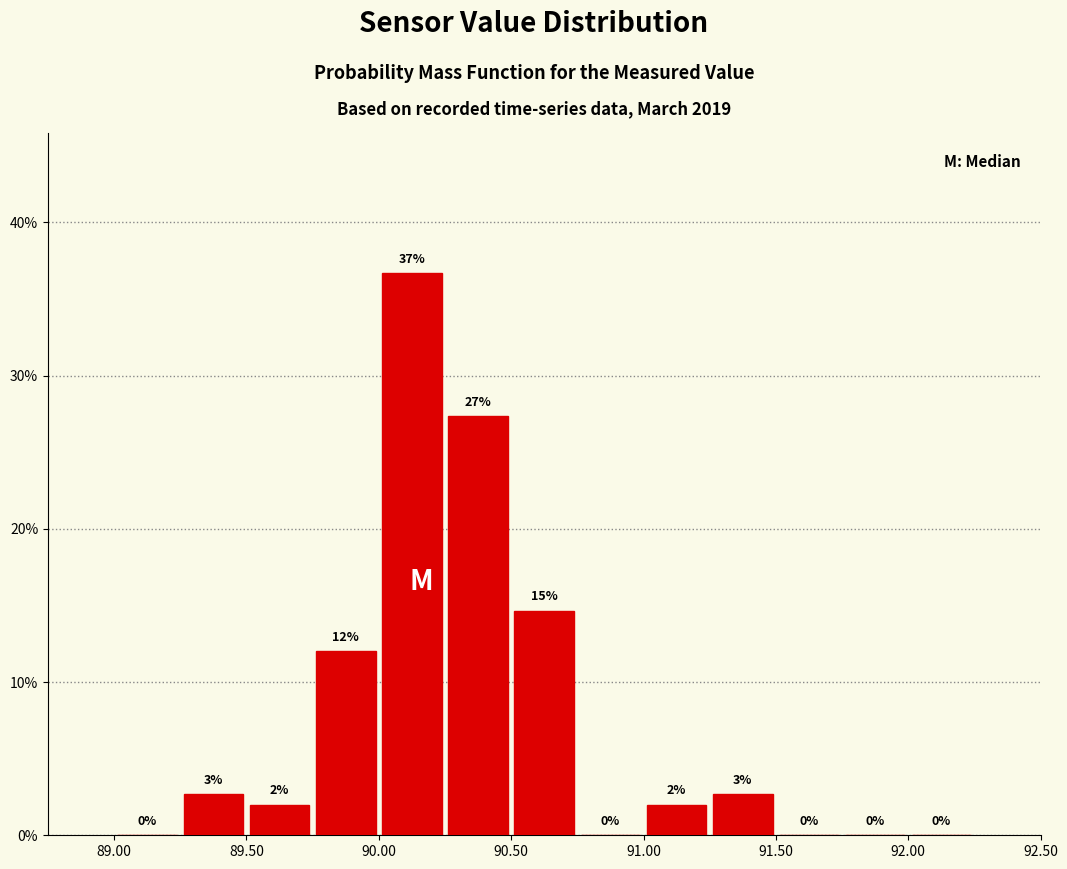

Which range on the x-axis has the tallest bar?

90.00 to 90.25